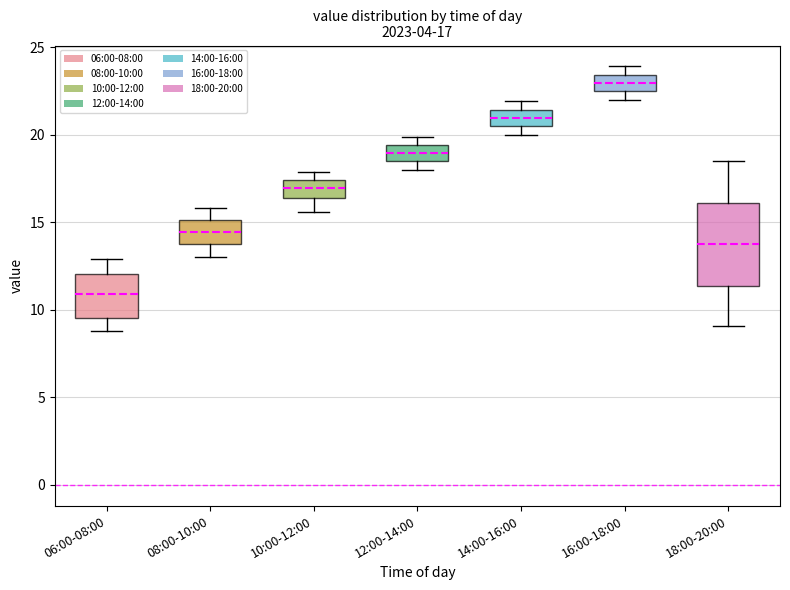

Which box has the highest median line?

16:00-18:00